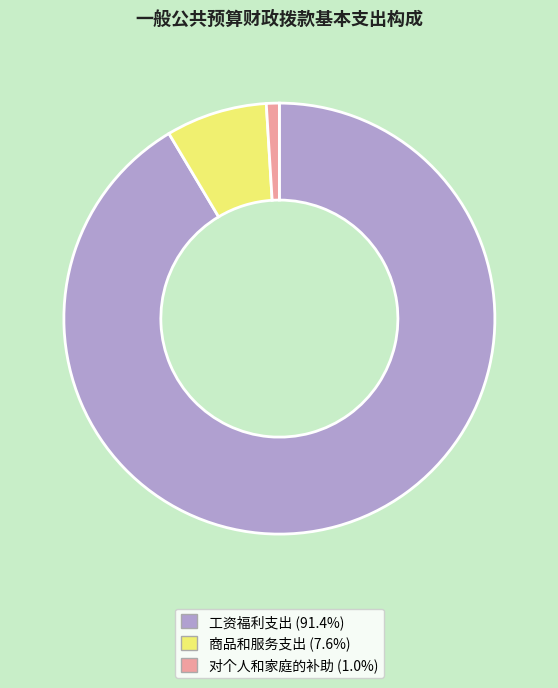

Which slice is the largest?

工资福利支出